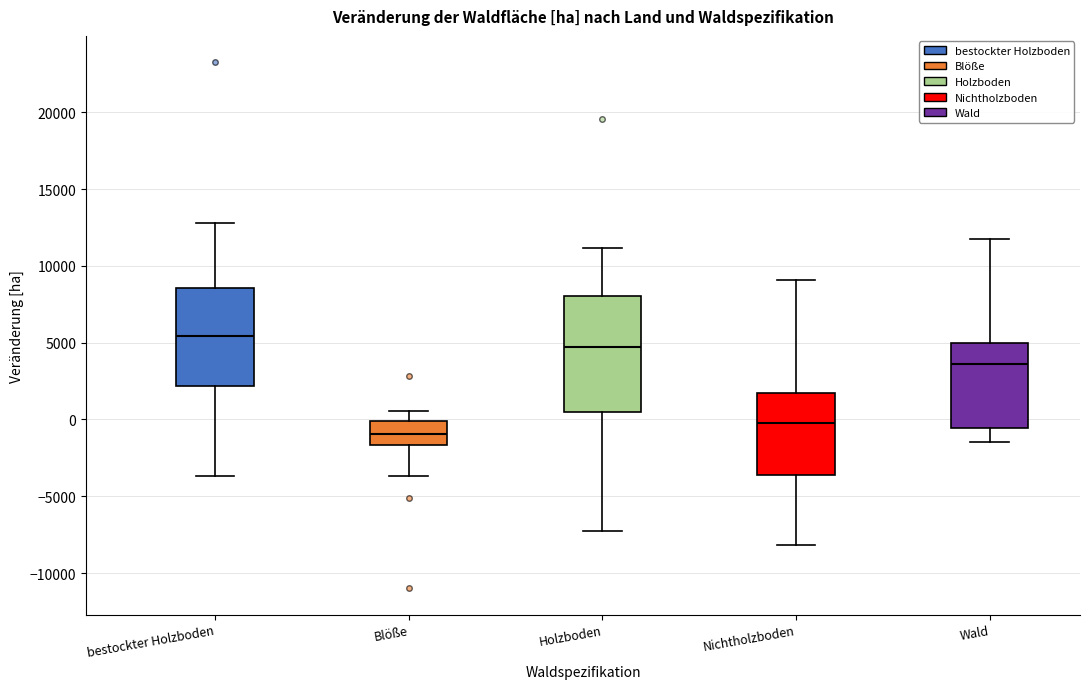

Reading left to right, read every box against the y-axis: the position of its median line, the range the box covers, and the ends of its whiskers. The values are not printed on the chart, so give them approximately, as read against the axis.

bestockter Holzboden: median 5500, box 2000 to 8500, whiskers -3500 to 13000
Blöße: median -1000, box -1500 to 0, whiskers -3500 to 500
Holzboden: median 4500, box 500 to 8000, whiskers -7500 to 11000
Nichtholzboden: median 0, box -3500 to 2000, whiskers -8000 to 9000
Wald: median 3500, box -500 to 5000, whiskers -1500 to 11500